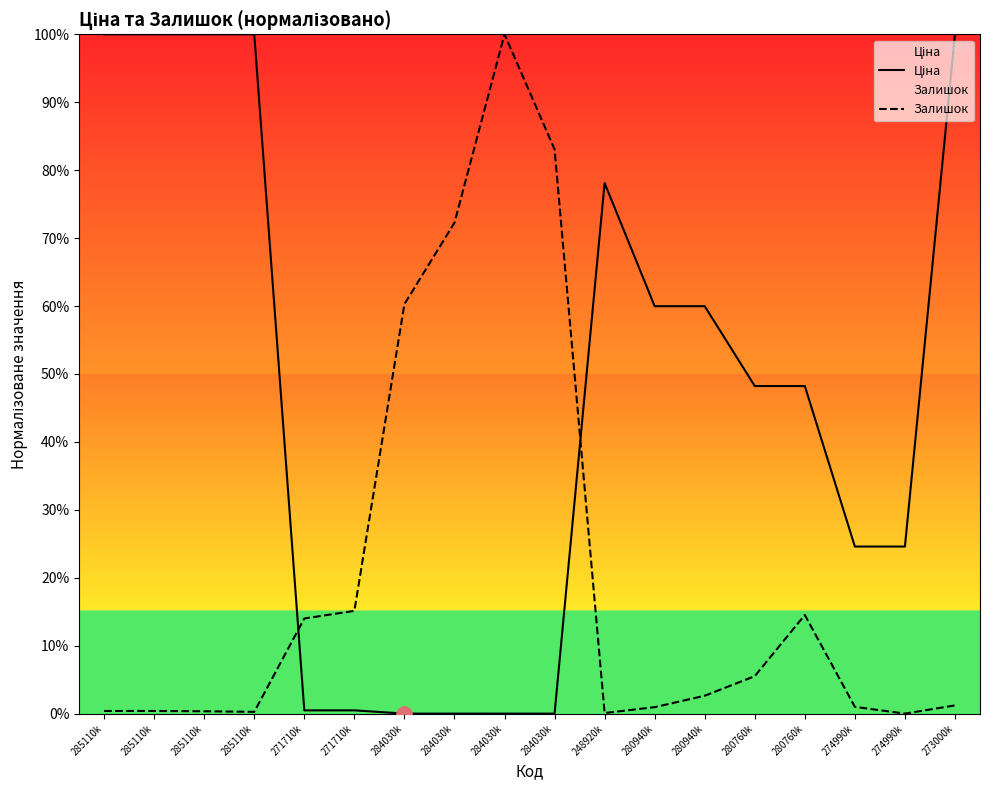

Which series has the largest total across all categories?

Ціна